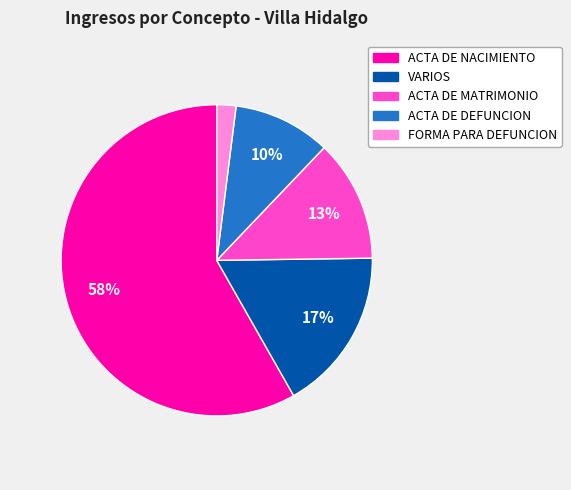

What is the ratio of the value at VARIOS to the value at FORMA PARA DEFUNCION?

8.5